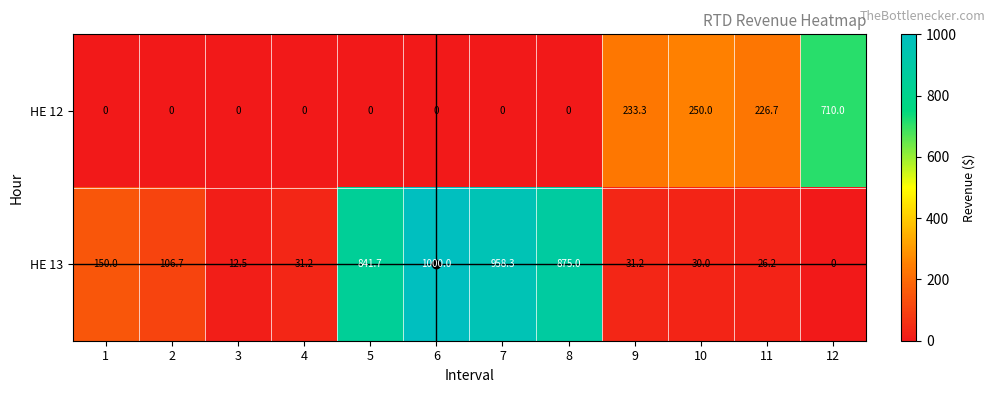

What is the sum of the HE 12 values at 9 and 5?

233.3